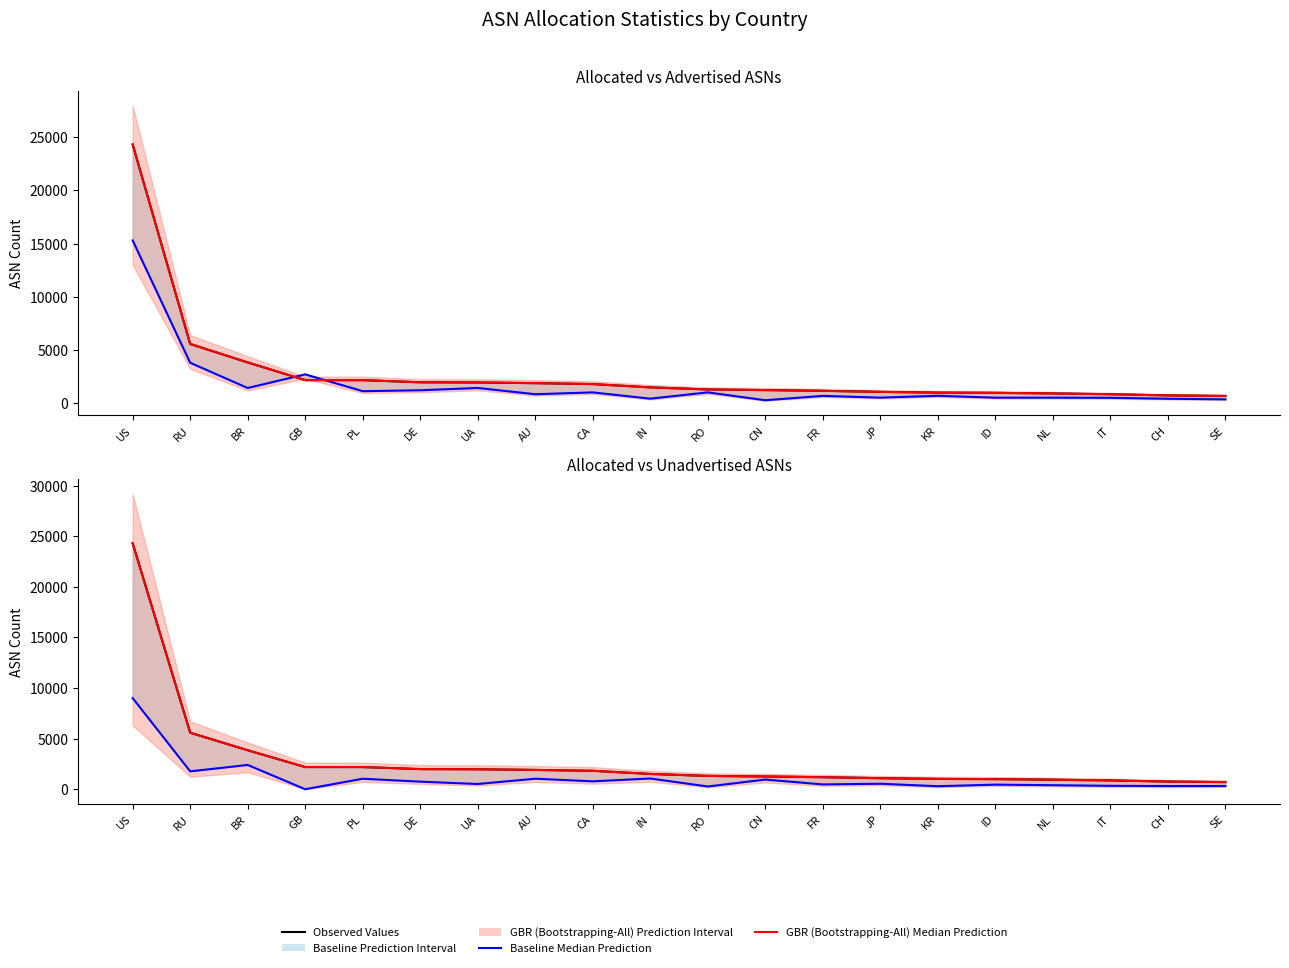

Is the value of Baseline Median Prediction at IN greater than the value of Observed Values at CH?

Yes